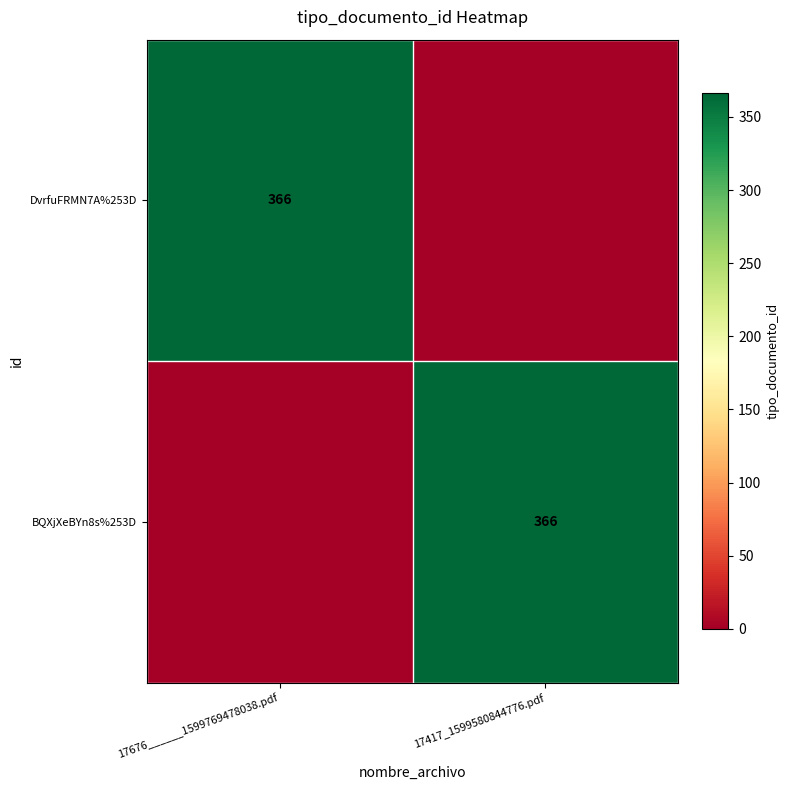

True or false: BQXjXeBYn8s%253D has a value of 366 at 17417_1599580844776.pdf.

True